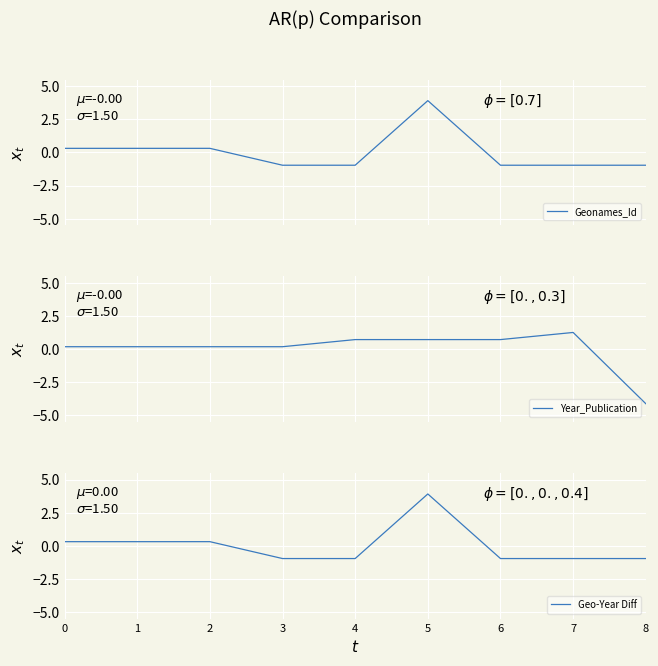

Which series has the largest total across all categories?

Geo-Year Diff